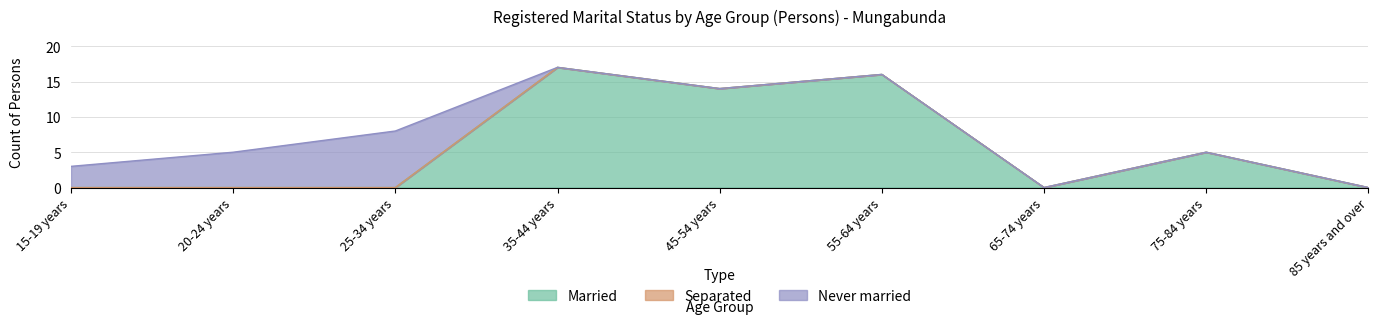

Rank the categories by Separated value from lowest to highest.

15-19 years, 20-24 years, 25-34 years, 35-44 years, 45-54 years, 55-64 years, 65-74 years, 75-84 years, 85 years and over